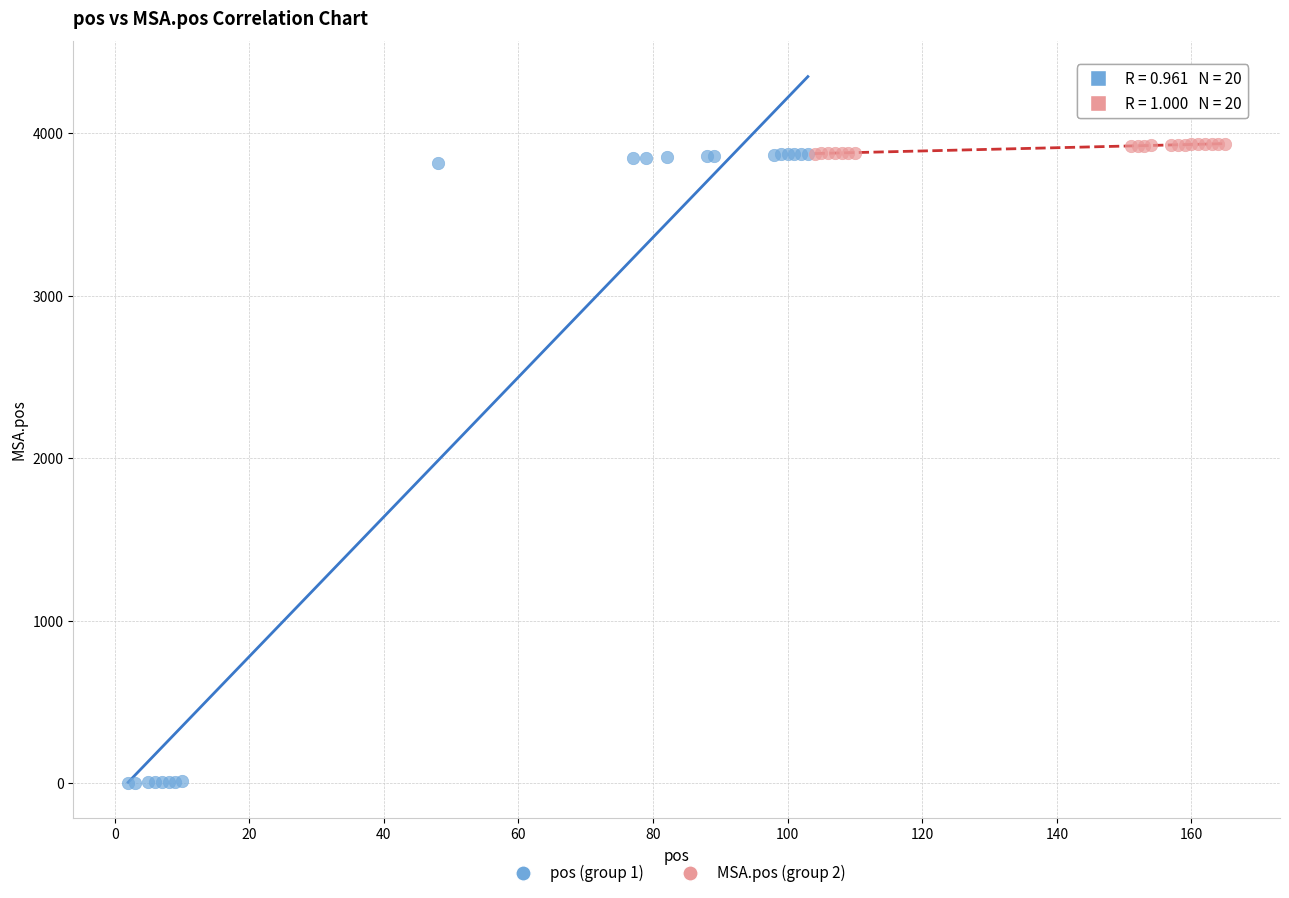

Which series has the widest spread of Y values?

pos (group 1)